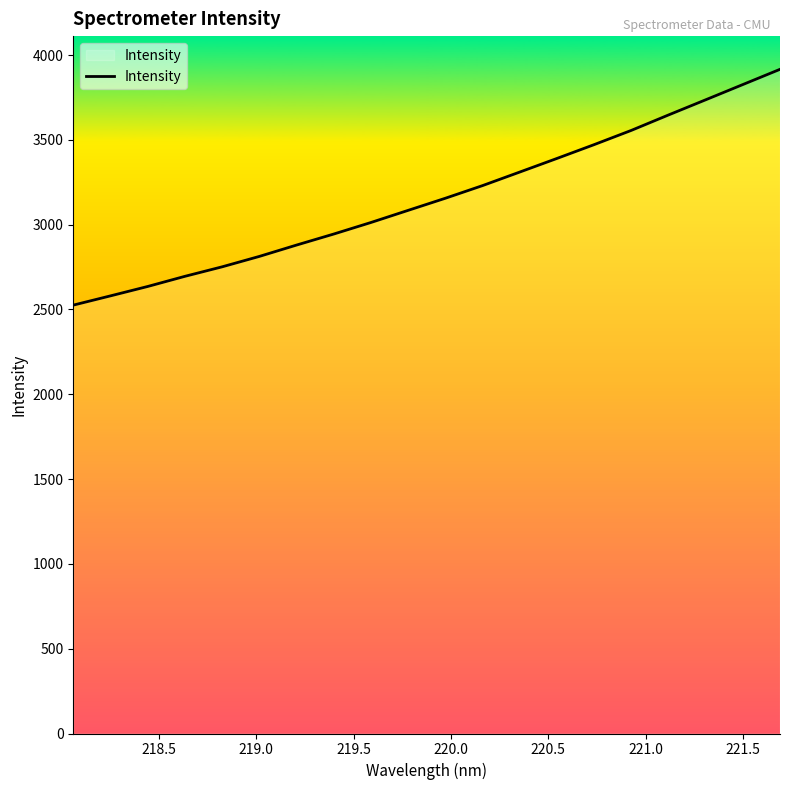

What is the maximum value shown in the chart?

3915.8